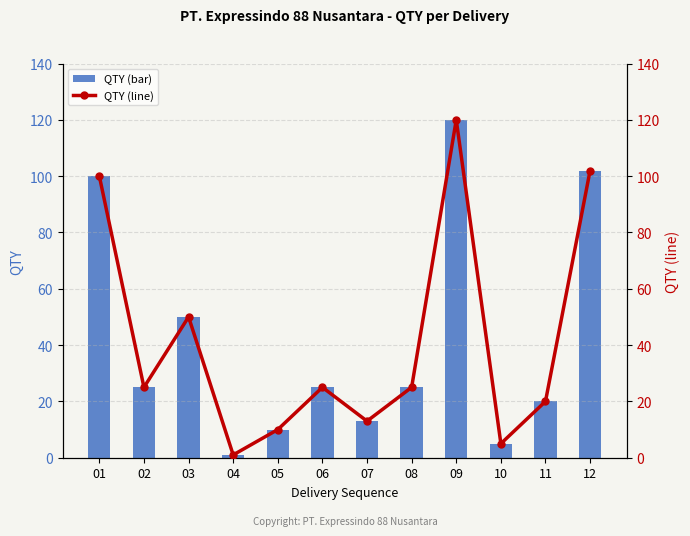

How many bars are there in each group?

2